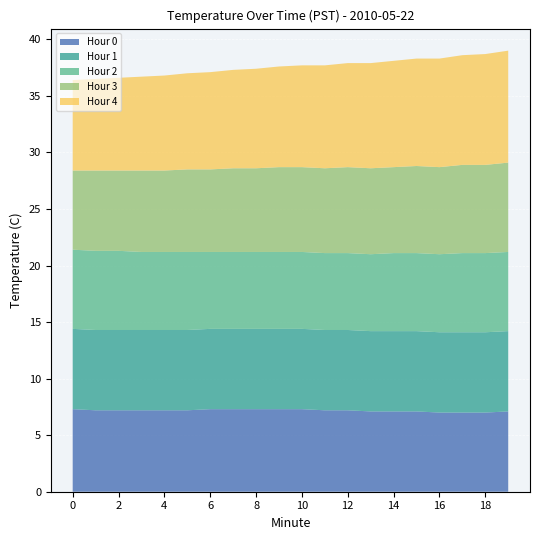

Reading right to left, what are all the values shown in this chart?

Hour 0: 7.1	7.0	7.0	7.0	7.1	7.1	7.1	7.2	7.2	7.3	7.3	7.3	7.3	7.3	7.2	7.2	7.2	7.2	7.2	7.3
Hour 1: 7.1	7.1	7.1	7.1	7.1	7.1	7.1	7.1	7.1	7.1	7.1	7.1	7.1	7.1	7.1	7.1	7.1	7.1	7.1	7.1
Hour 2: 7.0	7.0	7.0	6.9	6.9	6.9	6.8	6.8	6.8	6.8	6.8	6.8	6.8	6.8	6.9	6.9	6.9	7.0	7.0	7.0
Hour 3: 7.9	7.8	7.8	7.7	7.7	7.6	7.6	7.6	7.5	7.5	7.5	7.4	7.4	7.3	7.3	7.2	7.2	7.1	7.1	7.0
Hour 4: 9.9	9.8	9.7	9.6	9.5	9.4	9.3	9.2	9.1	9.0	8.9	8.8	8.7	8.6	8.5	8.4	8.3	8.2	8.1	8.0